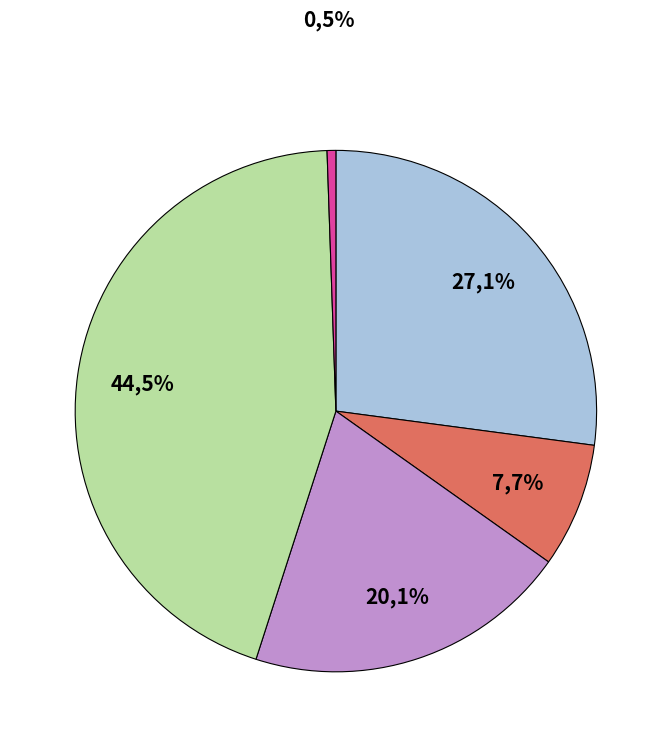

Is there a majority slice in this chart?

No